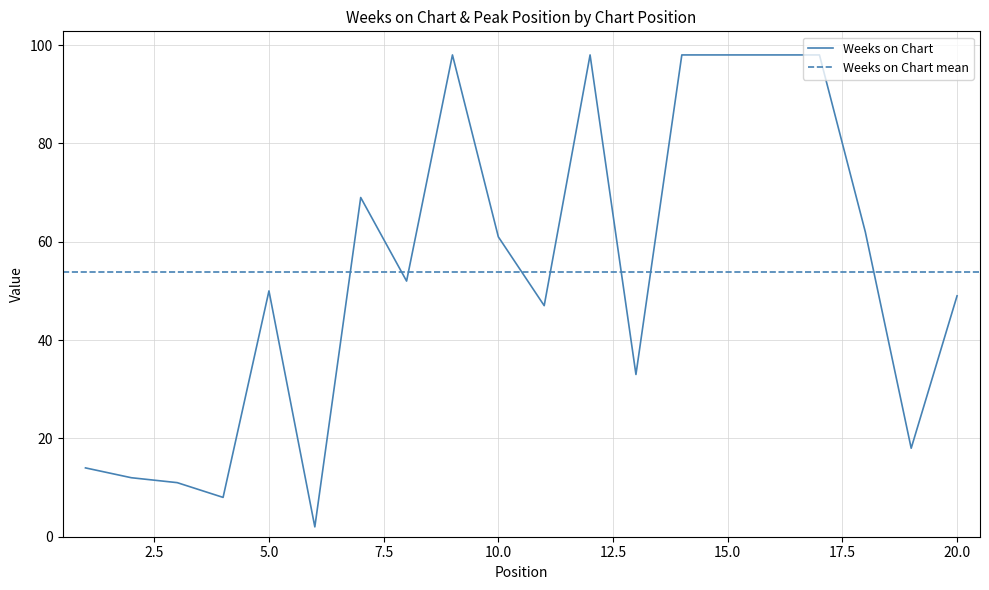

What is the average value?

54